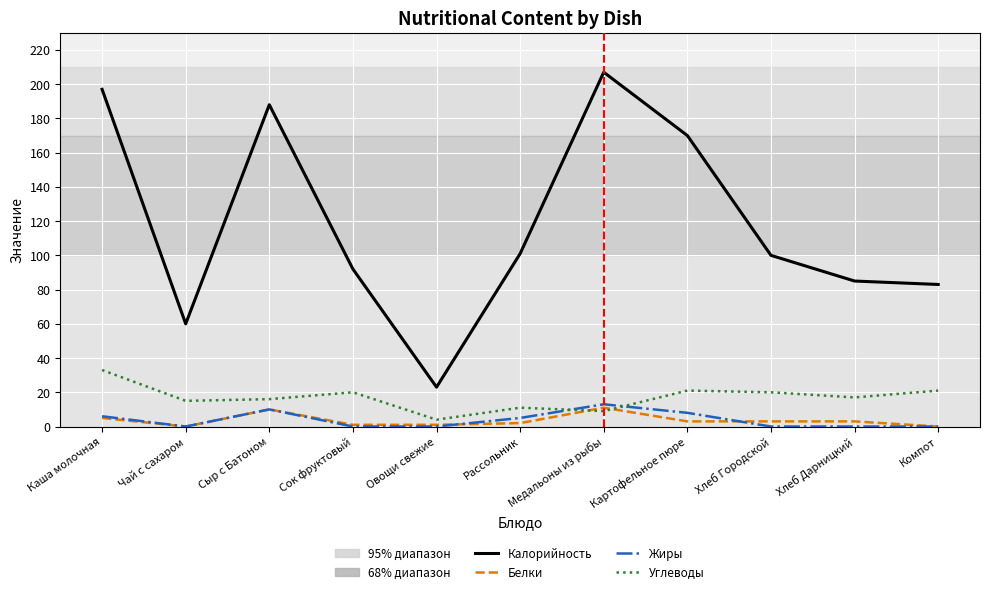

What is the spread (max minus min) of values at Чай с сахаром?

60